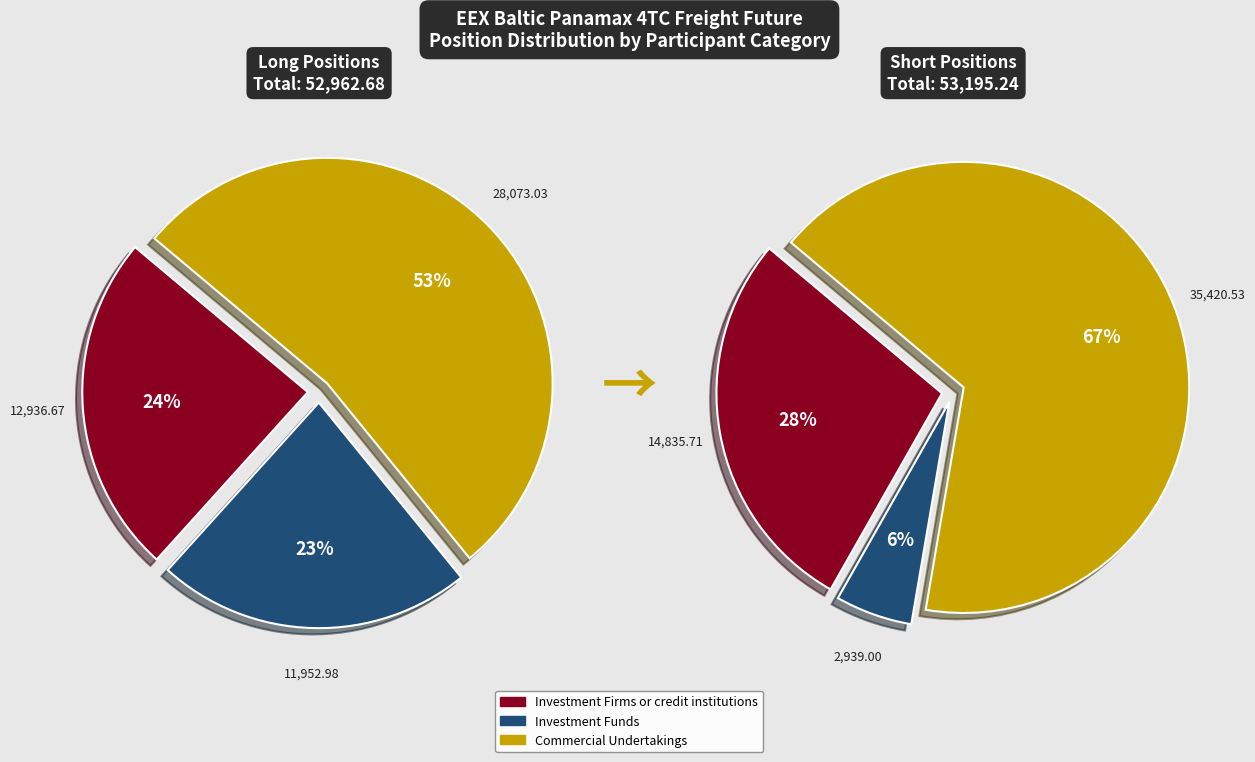

Which has a higher value, Commercial Undertakings or Investment Firms or credit institutions?

Commercial Undertakings